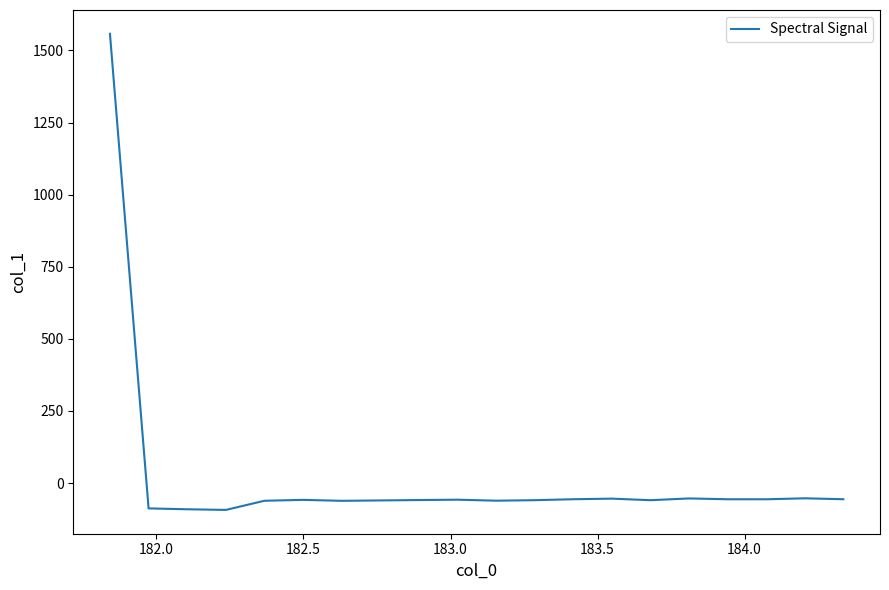

What is the difference between the maximum and minimum values?

1650.9